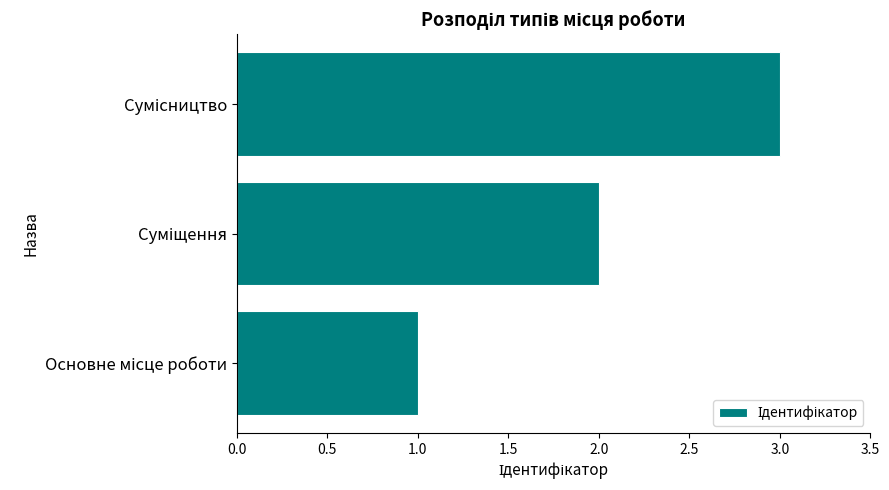

What is the sum of all values?

6